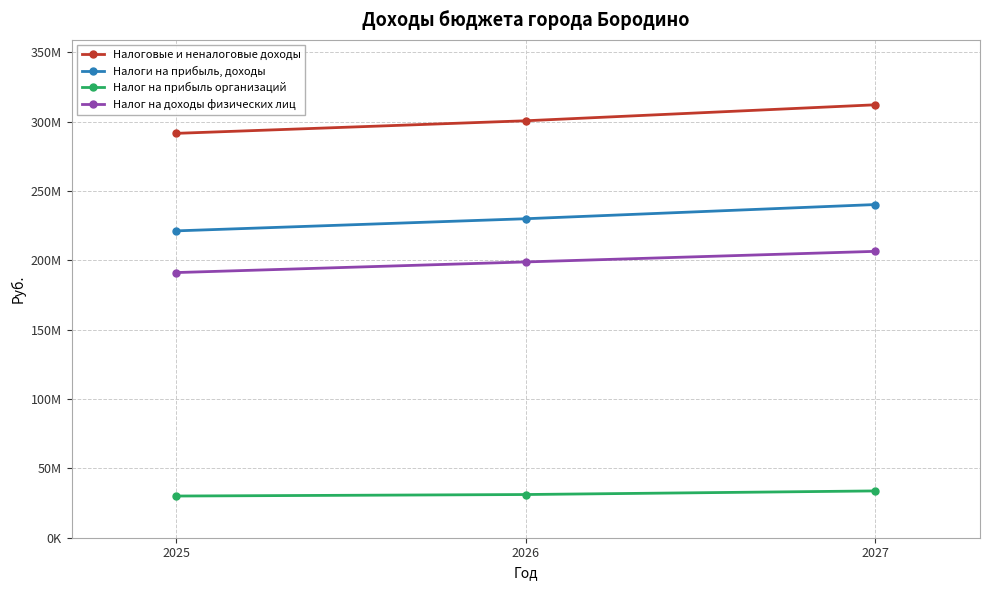

Which series has the largest range (max minus min)?

Налоговые и неналоговые доходы